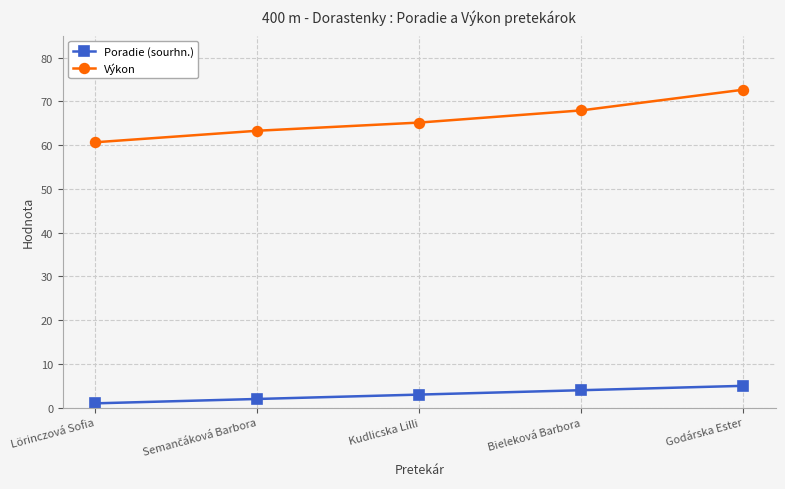

What is the greatest value displayed?

72.7